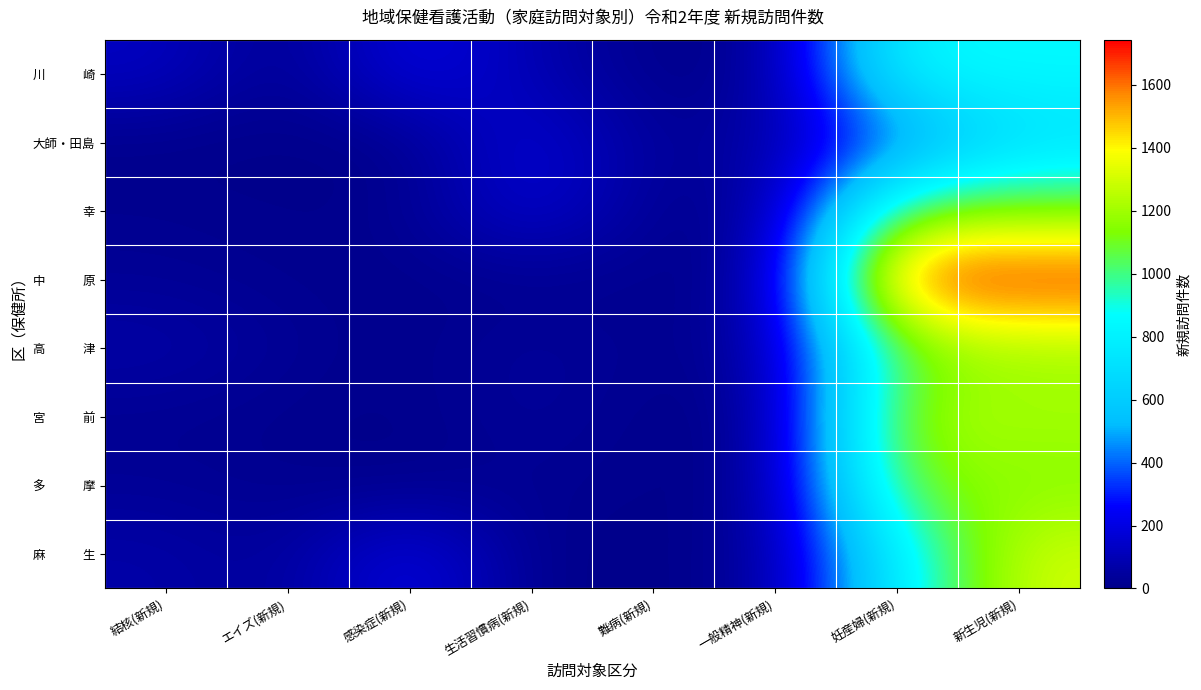

How many data points does each series have?

8